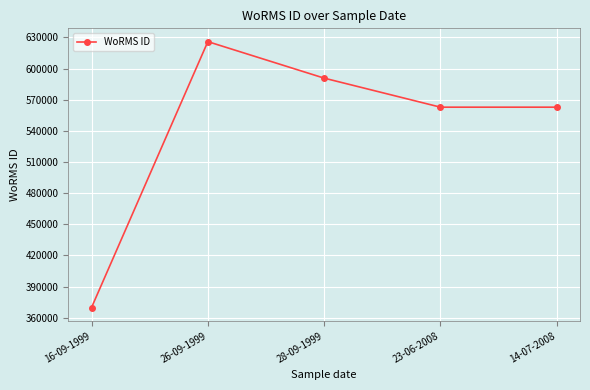

Which has a higher value, 16-09-1999 or 26-09-1999?

26-09-1999